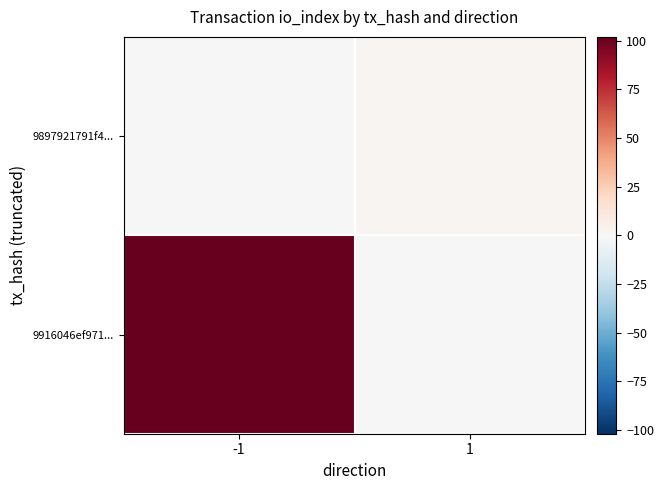

Between 1 and -1, which is larger?

-1